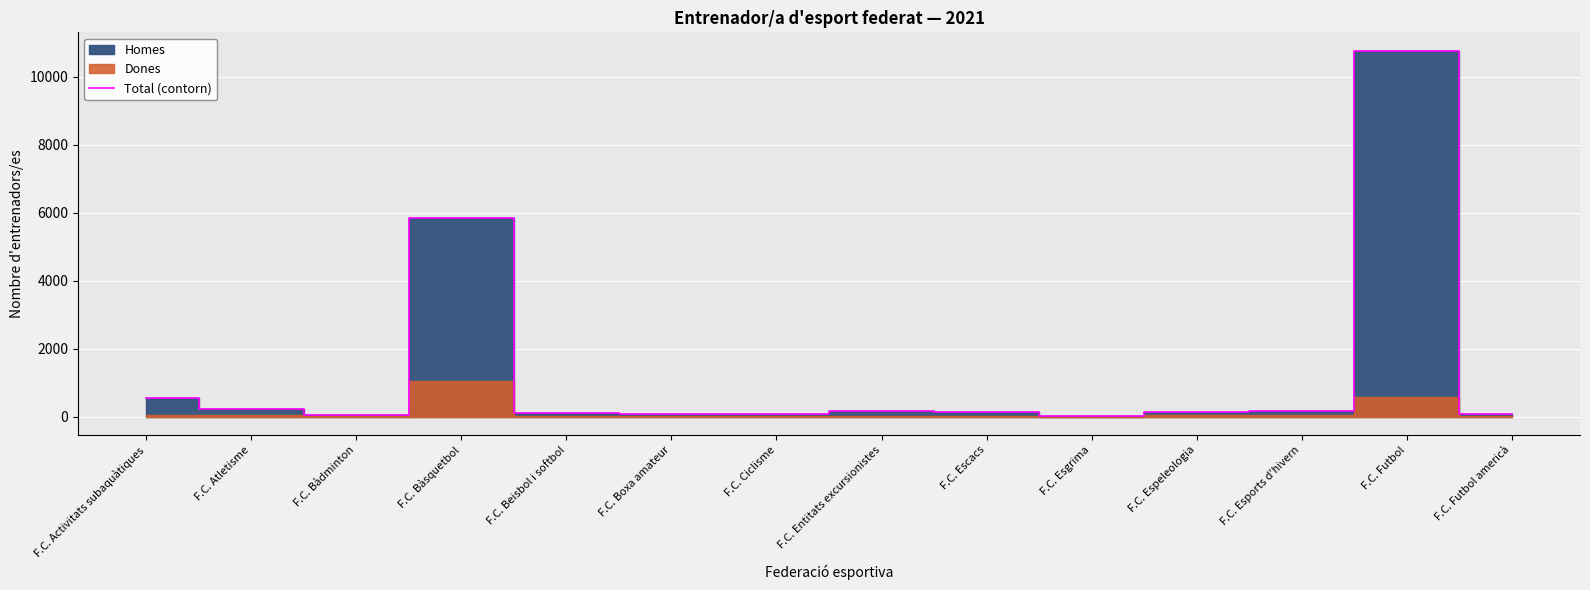

At which category does the data reach its first local valley?

F.C. Bàdminton